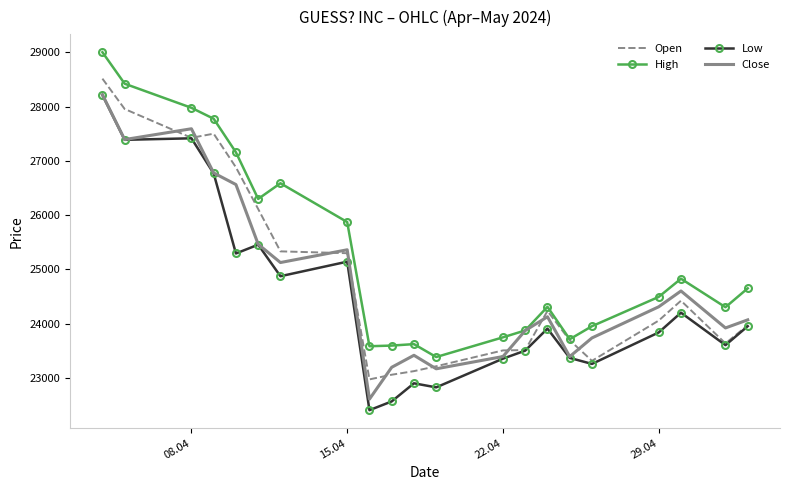

Which series has the largest total across all categories?

High